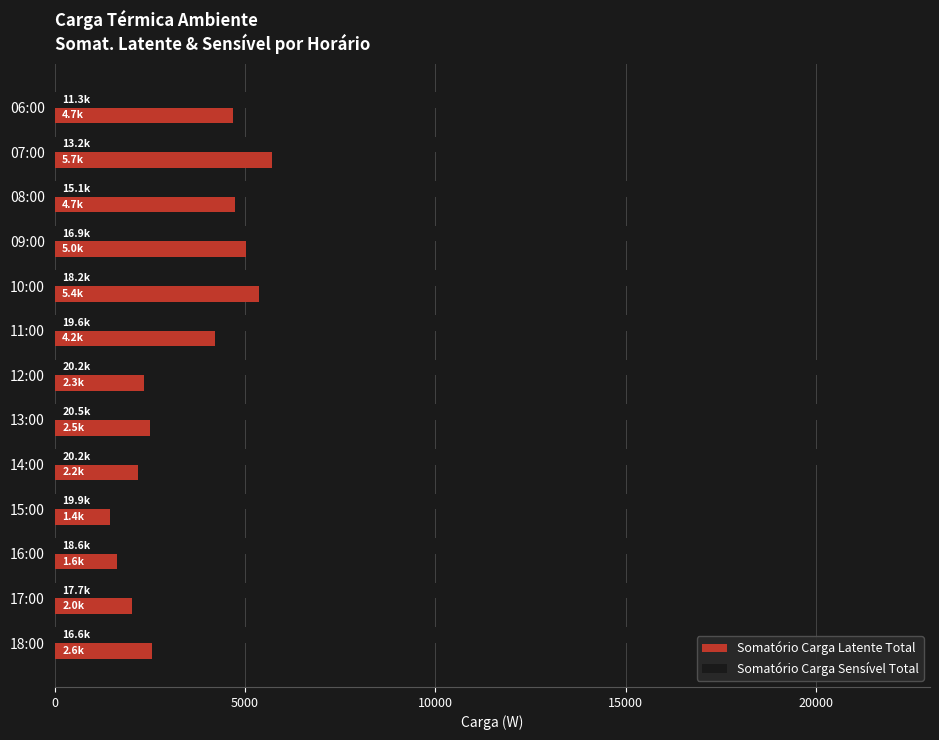

What is the average value of the Somatório Carga Sensível Total series?

17558.8